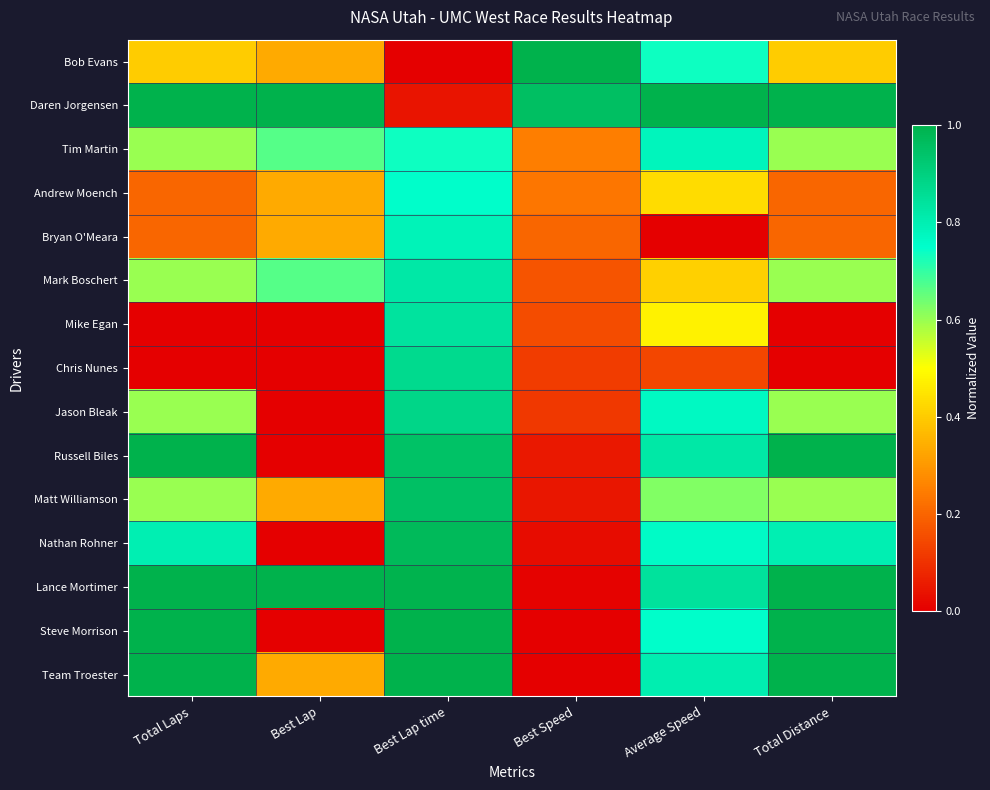

What is the spread (max minus min) of values at Average Speed?

1.0